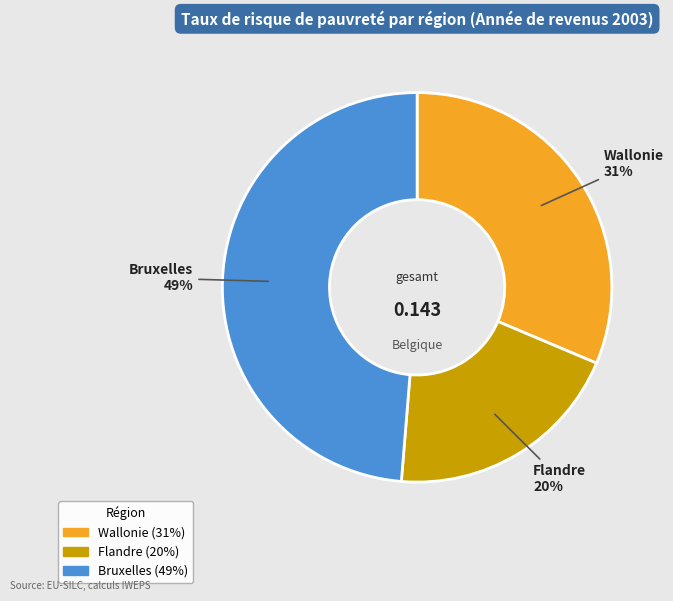

Is it true that Bruxelles is 35% of the pie?

False